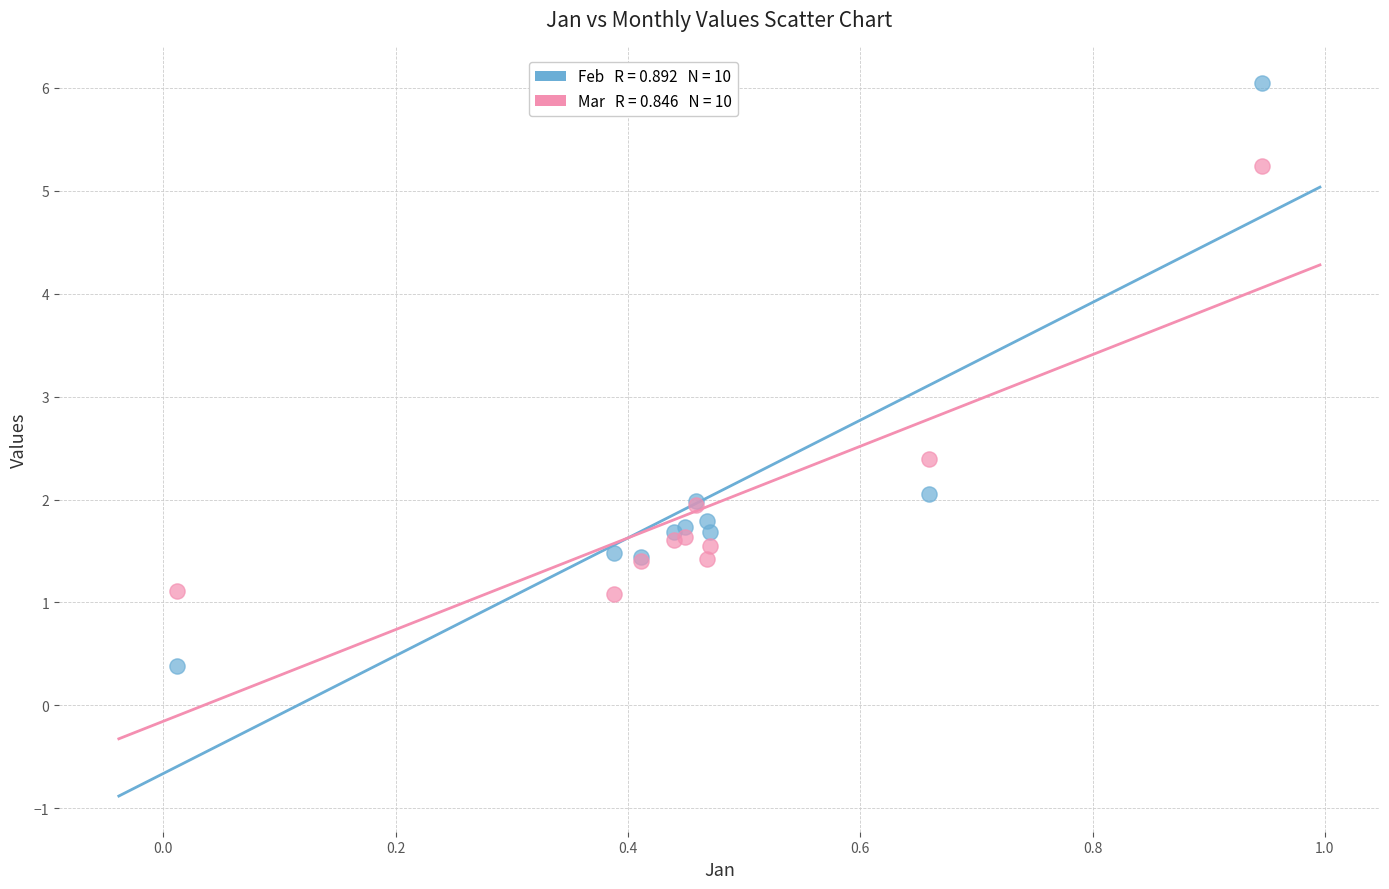

Across all series, what Y value is closest to 3?

2.4